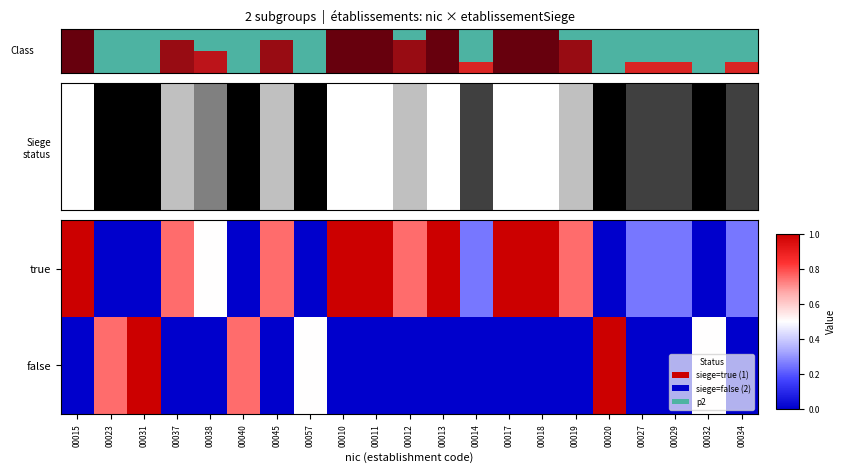

Reading left to right, extract all data points from this chart.

true: 00015=1.0	00023=0.0	00031=0.0	00037=0.8	00038=0.5	00040=0.0	00045=0.8	00057=0.0	00010=1.0	00011=1.0	00012=0.8	00013=1.0	00014=0.2	00017=1.0	00018=1.0	00019=0.8	00020=0.0	00027=0.2	00029=0.2	00032=0.0	00034=0.2
false: 00015=0.0	00023=0.8	00031=1.0	00037=0.0	00038=0.0	00040=0.8	00045=0.0	00057=0.5	00010=0.0	00011=0.0	00012=0.0	00013=0.0	00014=0.0	00017=0.0	00018=0.0	00019=0.0	00020=1.0	00027=0.0	00029=0.0	00032=0.5	00034=0.0